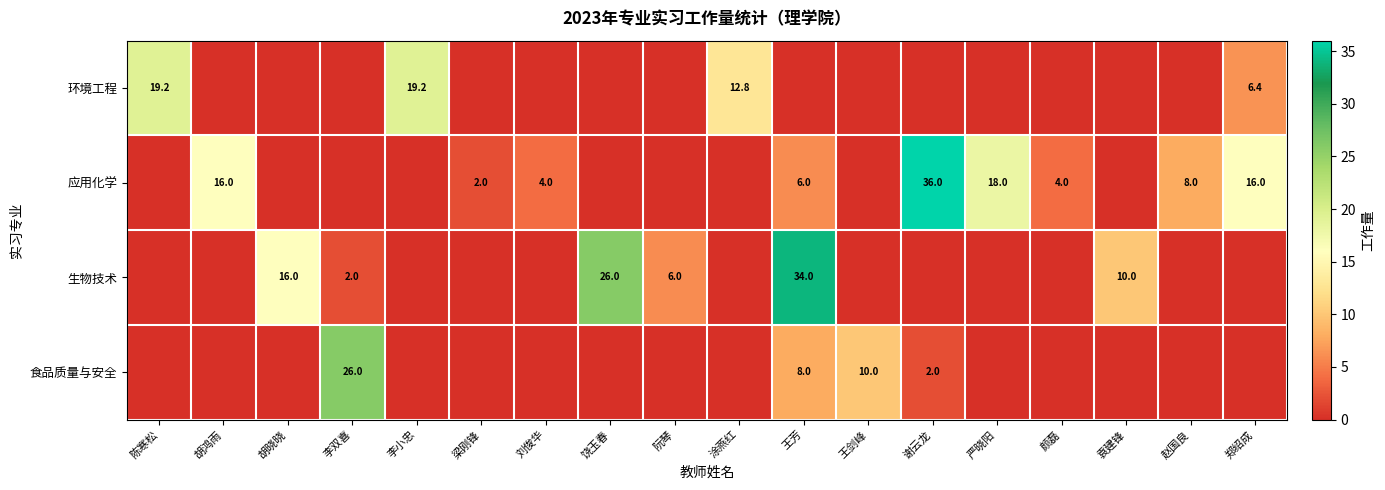

Is it true that 生物技术 equals 39.9 at 饶玉春?

False